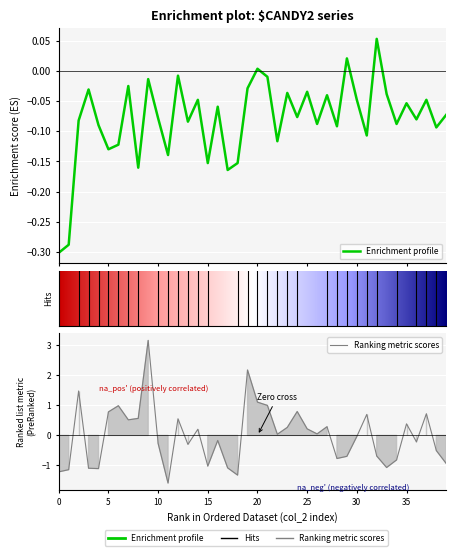

Which series ends up on top after the final intersection of Enrichment profile and Ranking metric scores?

Enrichment profile